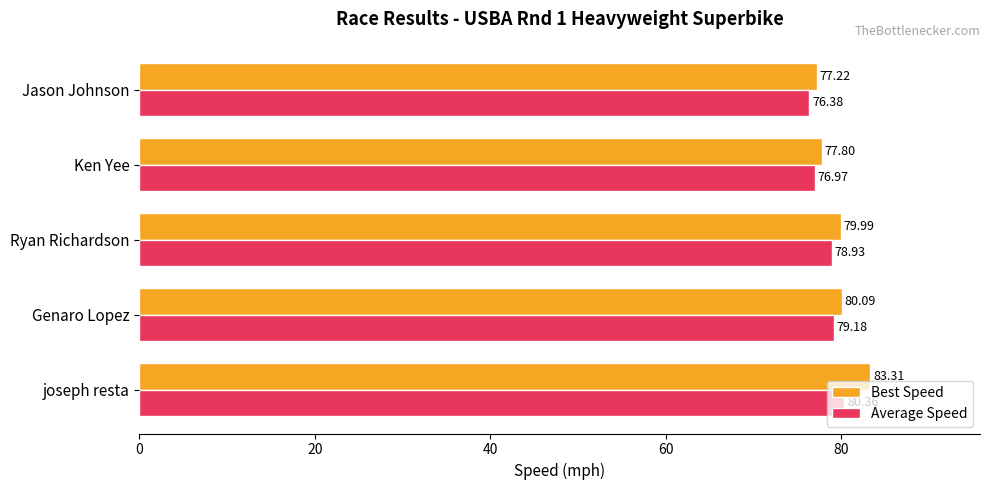

At Jason Johnson, list the series in order from smallest to largest.

Average Speed, Best Speed